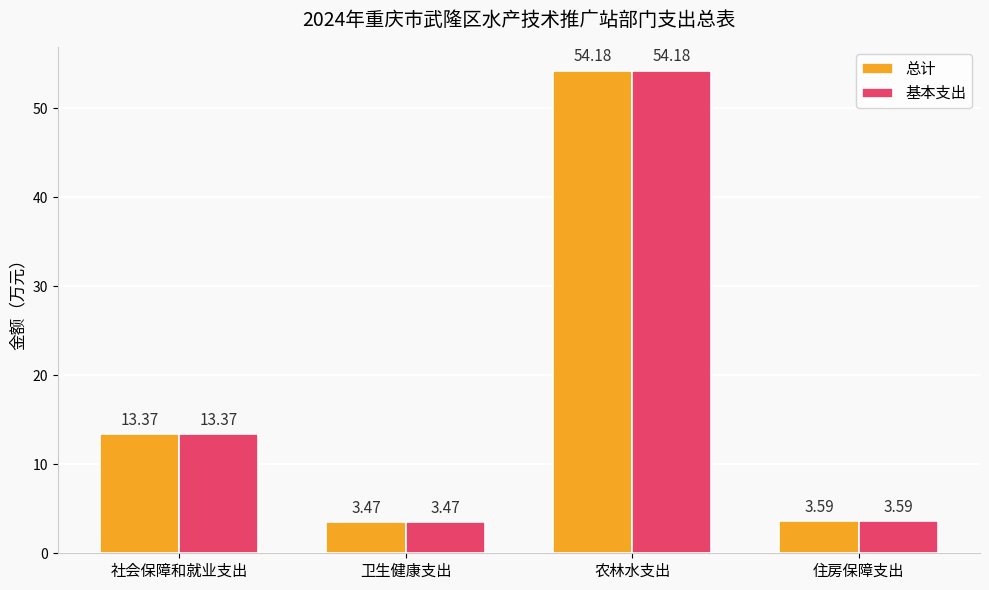

Is it true that 总计 equals 5.6 at 住房保障支出?

False